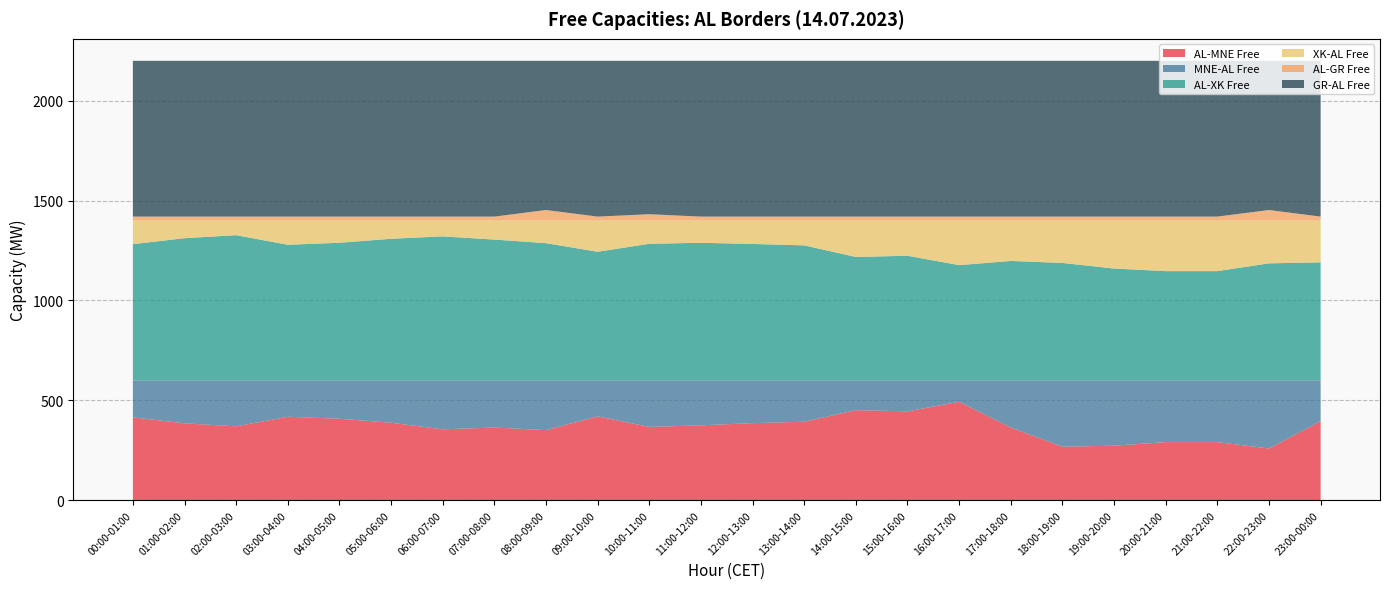

Reading left to right, transcribe all the data shown in this chart.

AL-MNE Free: 415	385	370	418	408	388	355	364	351	420	367	375	386	393	451	445	493	364	268	273	291	291	259	396
MNE-AL Free: 185	215	230	182	192	212	245	236	249	180	233	225	214	207	149	155	107	236	332	327	309	309	341	204
AL-XK Free: 682	712	727	679	689	709	721	705	687	644	684	689	683	676	618	624	577	598	588	560	547	547	586	591
XK-AL Free: 118	88	73	121	111	91	79	95	113	156	116	111	117	124	182	176	223	202	212	240	253	253	214	209
AL-GR Free: 20	20	20	20	20	20	20	20	53	20	32	20	20	20	20	20	20	20	20	20	20	20	53	20
GR-AL Free: 780	780	780	780	780	780	780	780	747	780	768	780	780	780	780	780	780	780	780	780	780	780	747	780